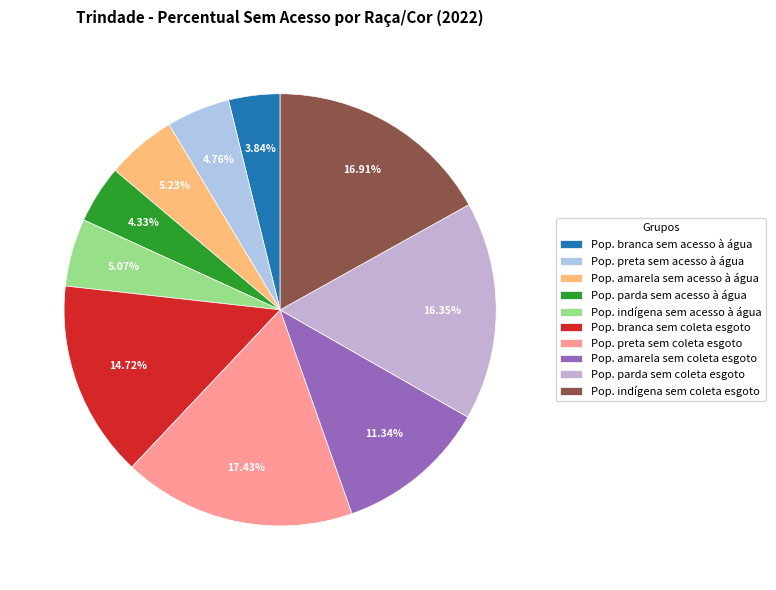

Does any single category account for the majority?

No